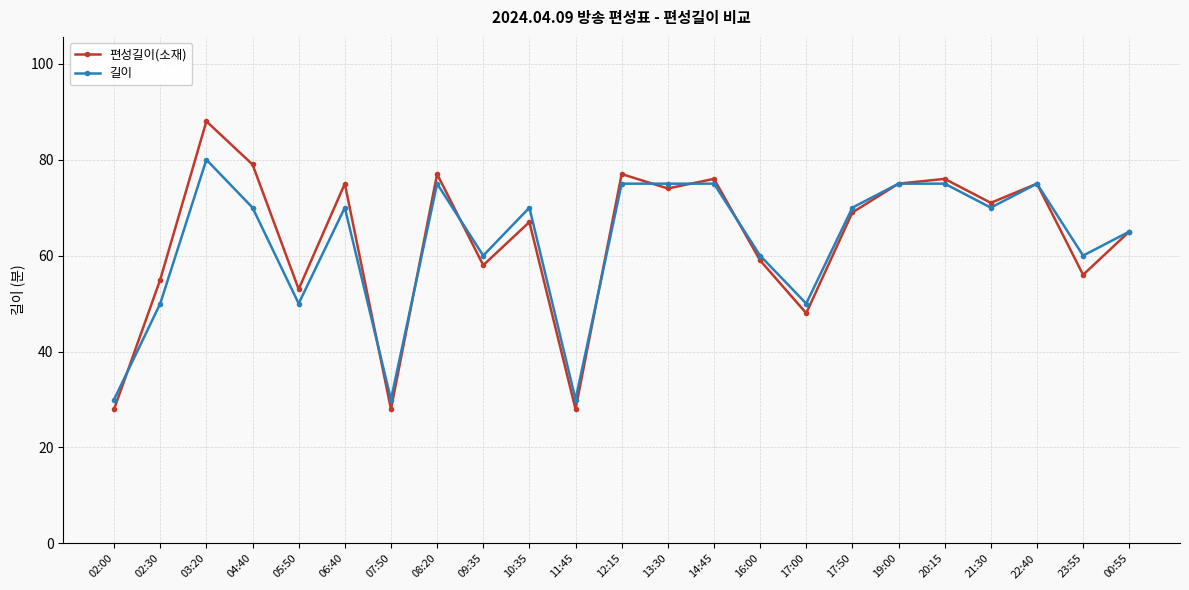

What is the label of the 10th point from the right?

14:45